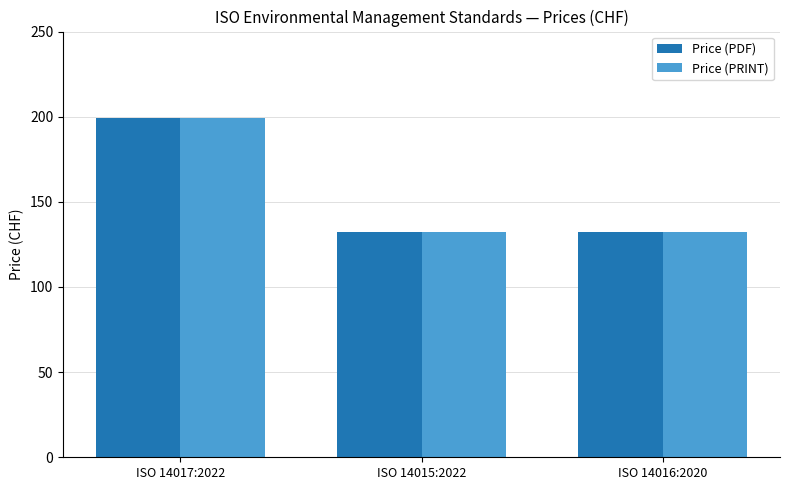

What is the total value across all series at ISO 14017:2022?

398